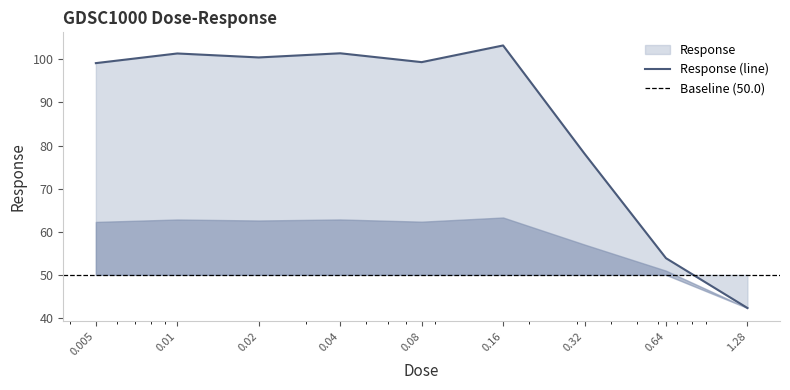

List the labels in order of value, largest first.

0.16, 0.04, 0.01, 0.02, 0.08, 0.005, 0.32, 0.64, 1.28